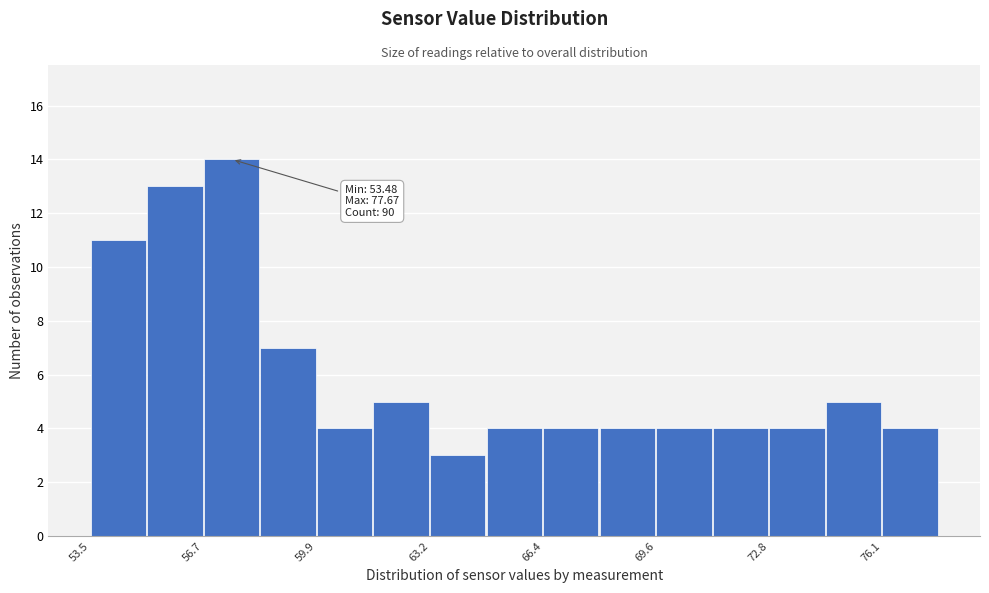

Around what value on the x-axis is the tallest bar? Give the approximate position of its centre, as read against the axis.

57.5